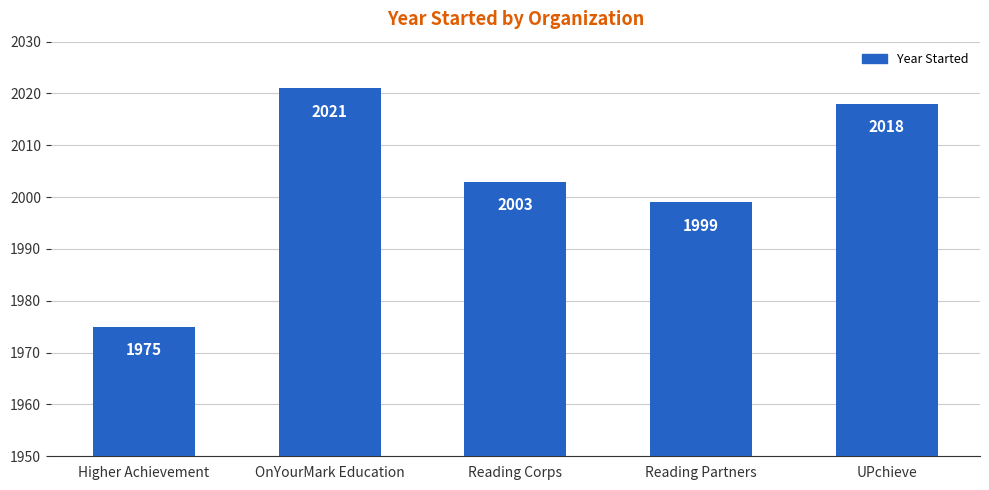

How many distinct data groups are displayed?

1